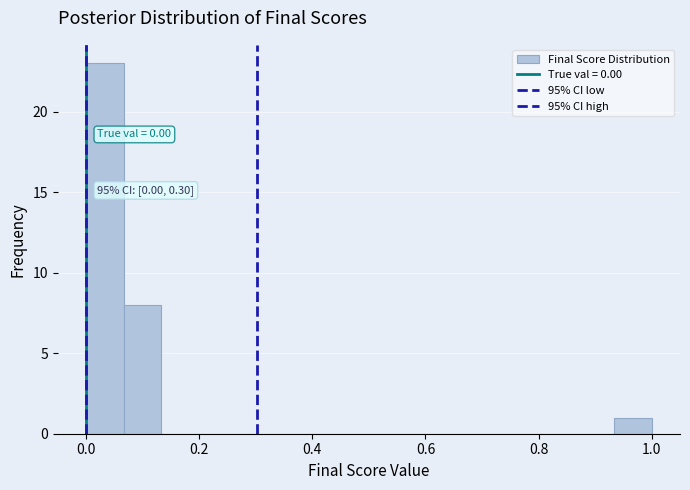

Read against the x-axis, roughly where is the centre of the tallest bar?

0.04